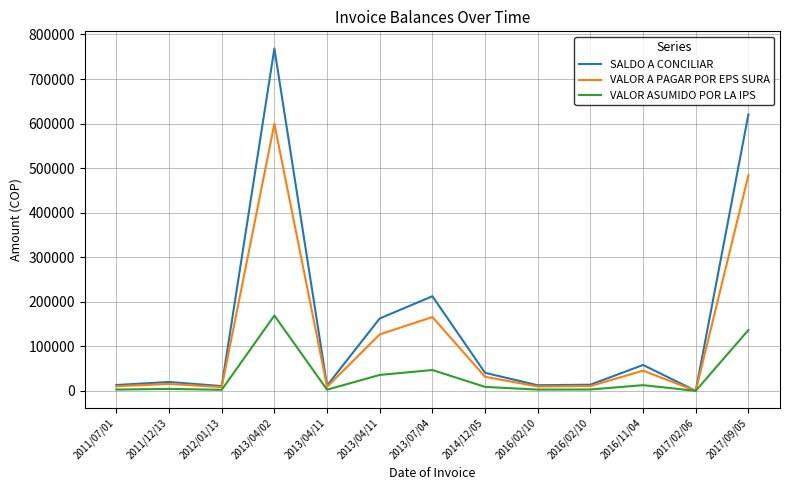

Which series changed the most between 2011/12/13 and 2013/04/11?

SALDO A CONCILIAR